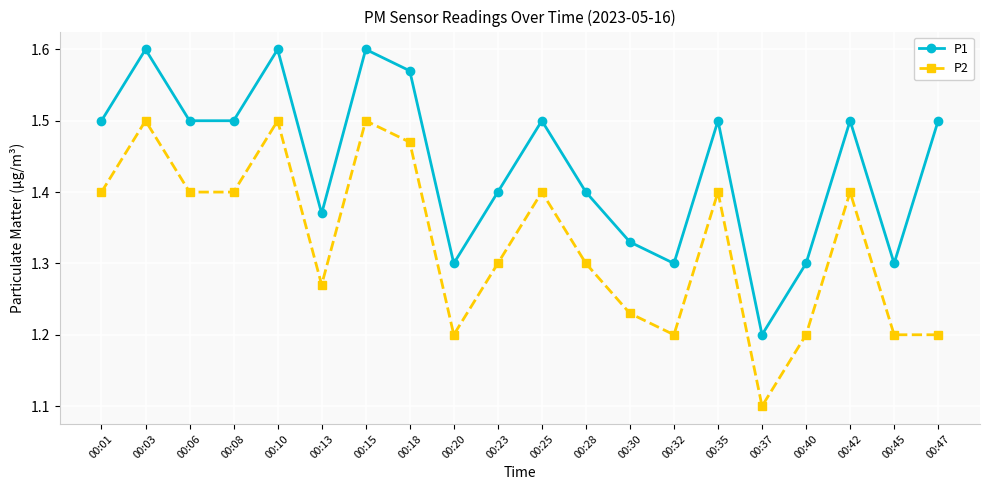

True or false: P1 and P2 intersect in this chart.

False